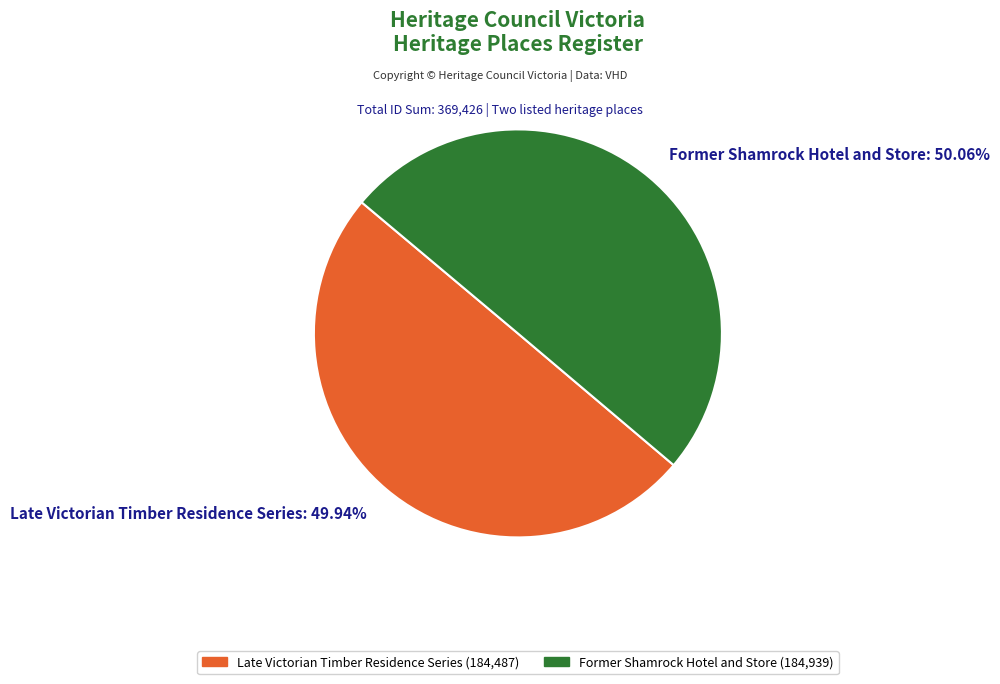

Is the sum of Late Victorian Timber Residence Series: 49.94% and Former Shamrock Hotel and Store: 50.06% greater than half?

Yes